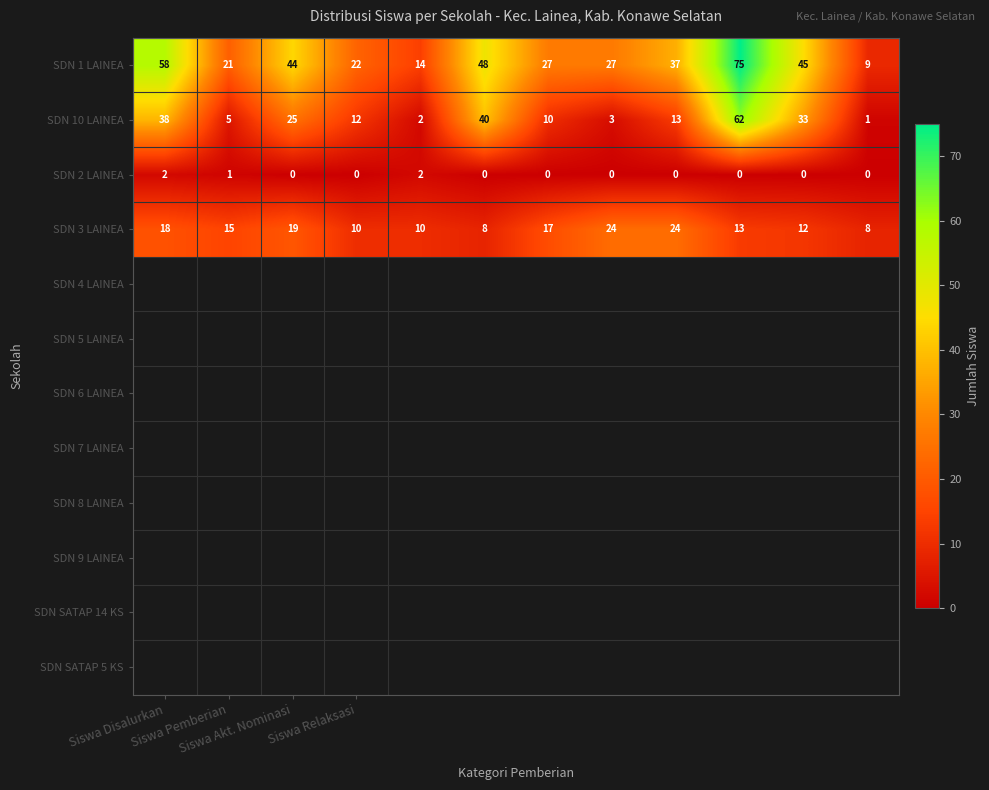

Which series has the largest total across all categories?

SDN 1 LAINEA